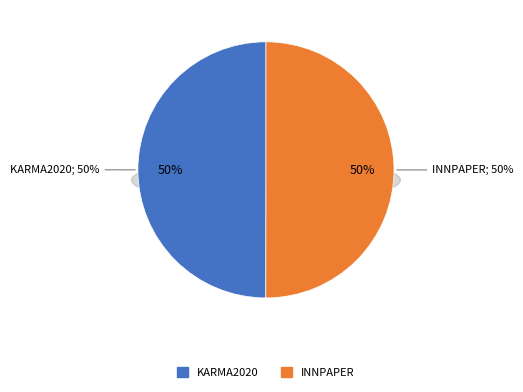

To the nearest percent, what portion does KARMA2020 represent?

50%